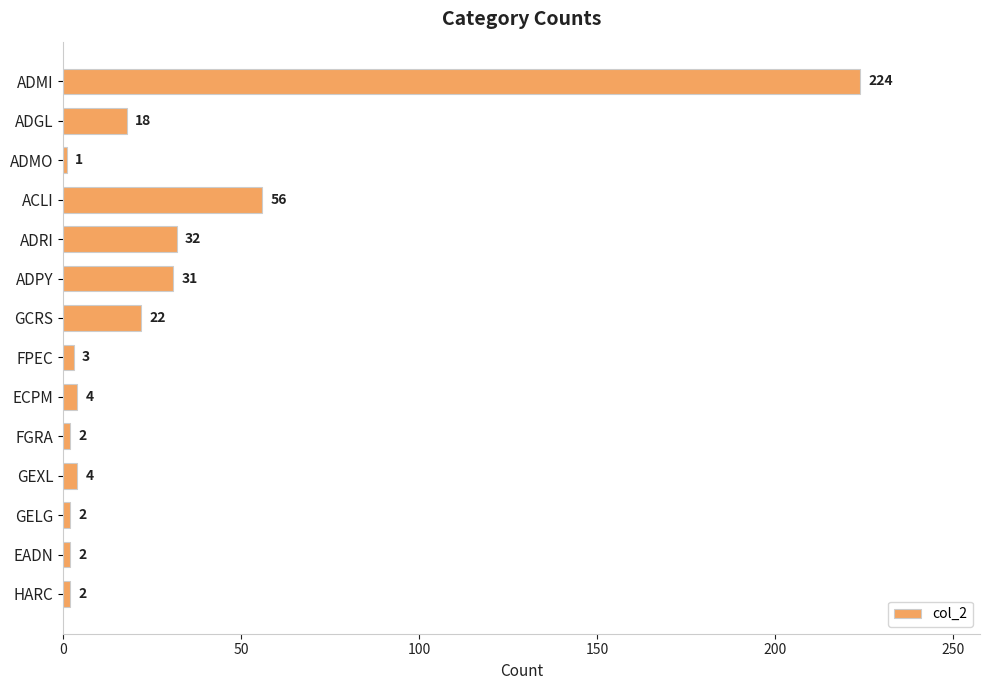

Between ADGL and GCRS, which is larger?

GCRS